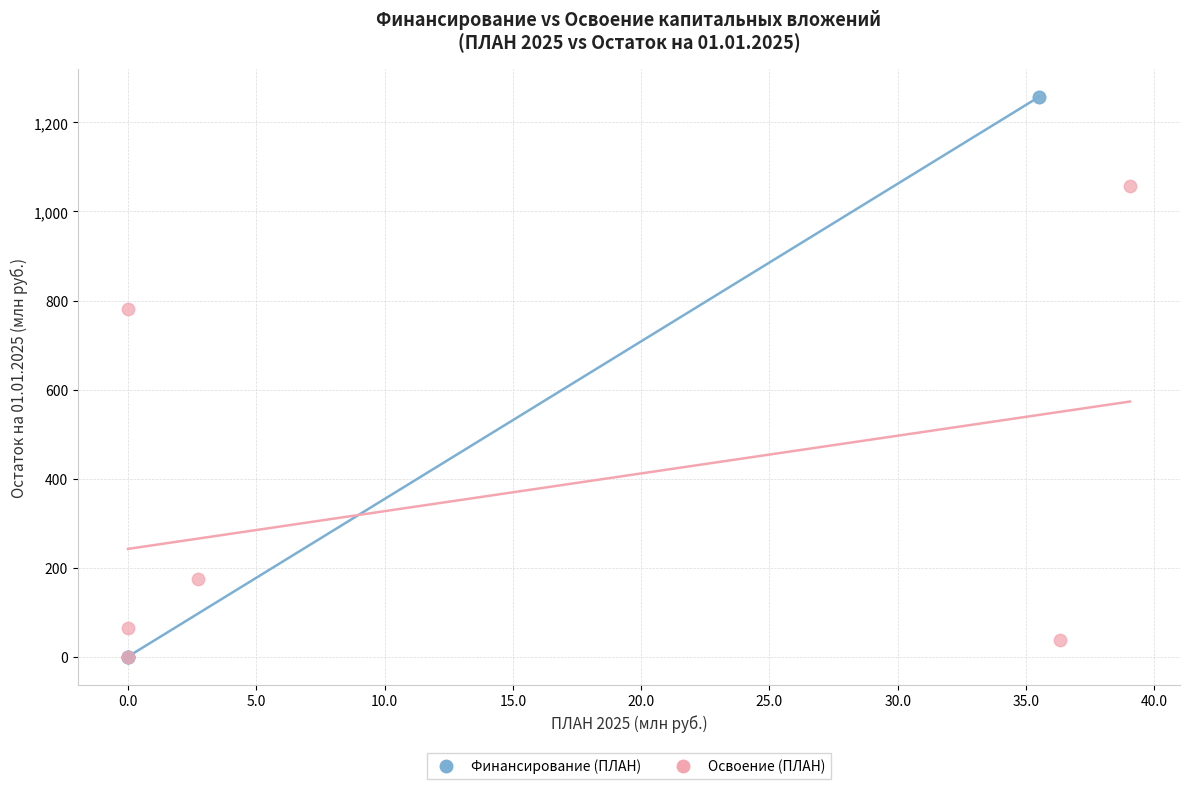

Which series has the largest Y range (max minus min)?

Финансирование (ПЛАН)